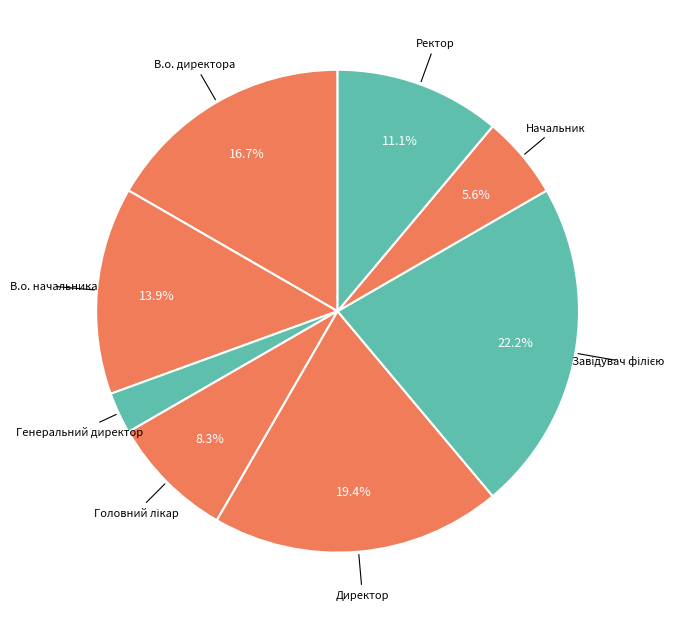

What percentage is the Ректор slice, to the nearest percent?

11%